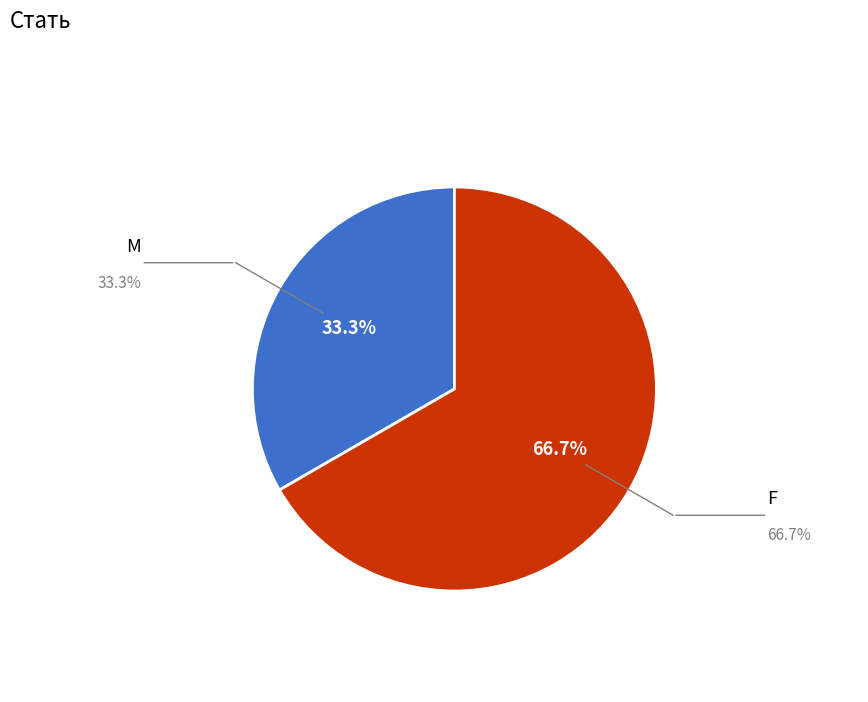

Does any single category account for the majority?

Yes